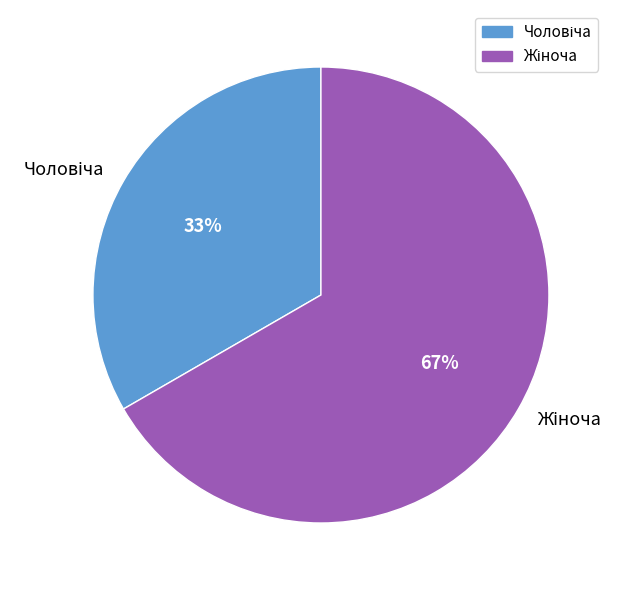

Does any single category account for the majority?

Yes